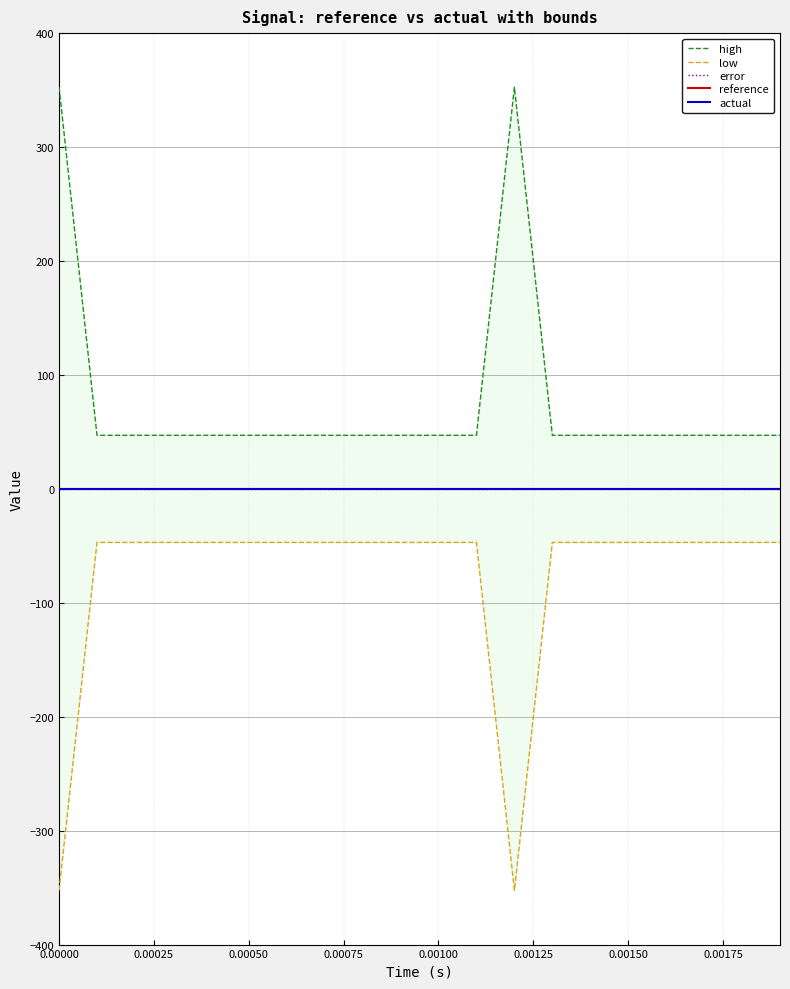

Does the chart have visible grid lines?

Yes